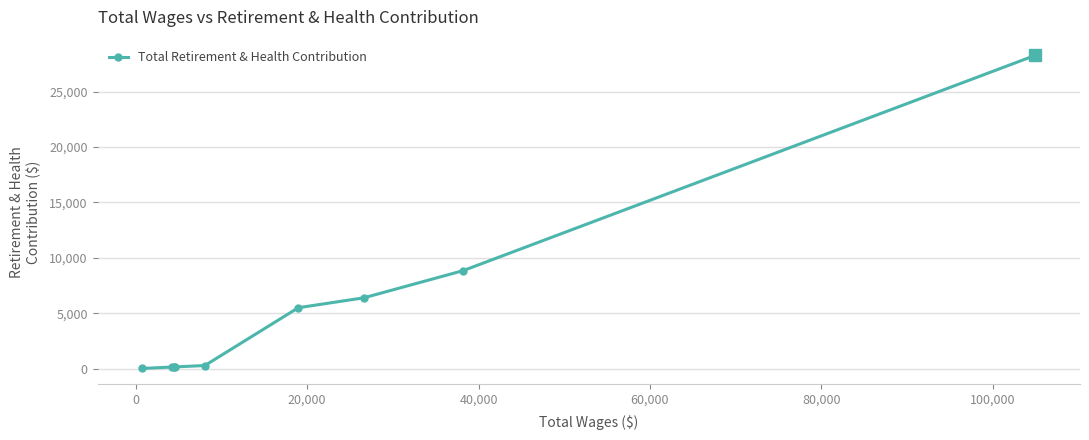

What is the sum of all values?

49821